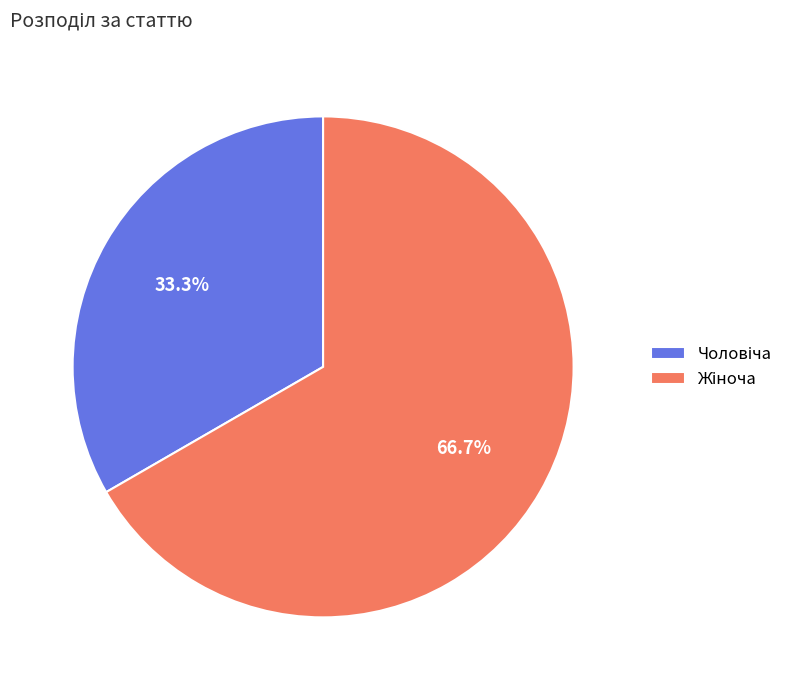

Is there a majority slice in this chart?

Yes